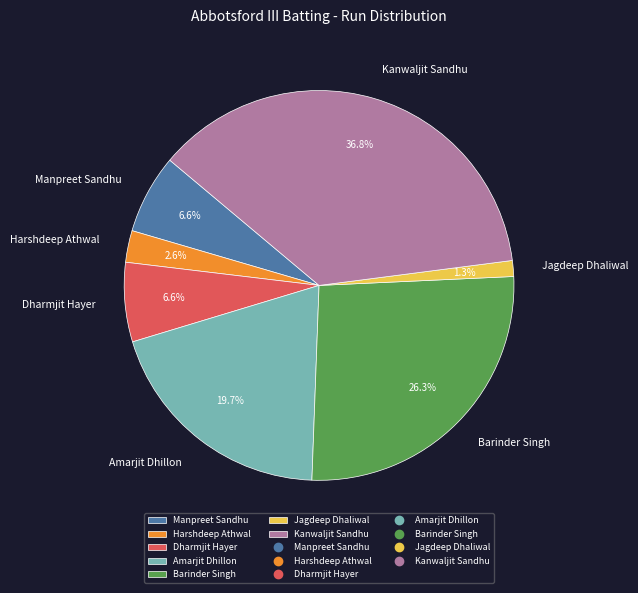

Which category has the biggest portion of the pie?

Kanwaljit Sandhu